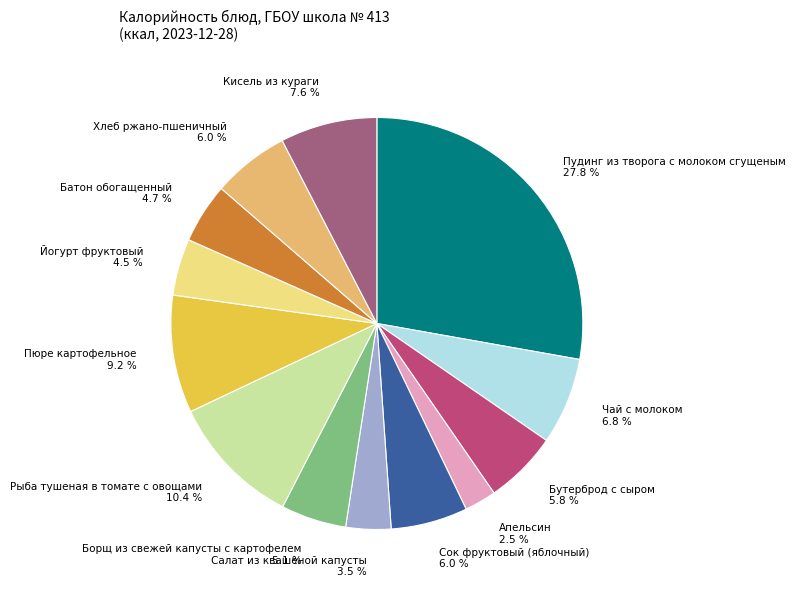

How many slices are in this pie chart?

13